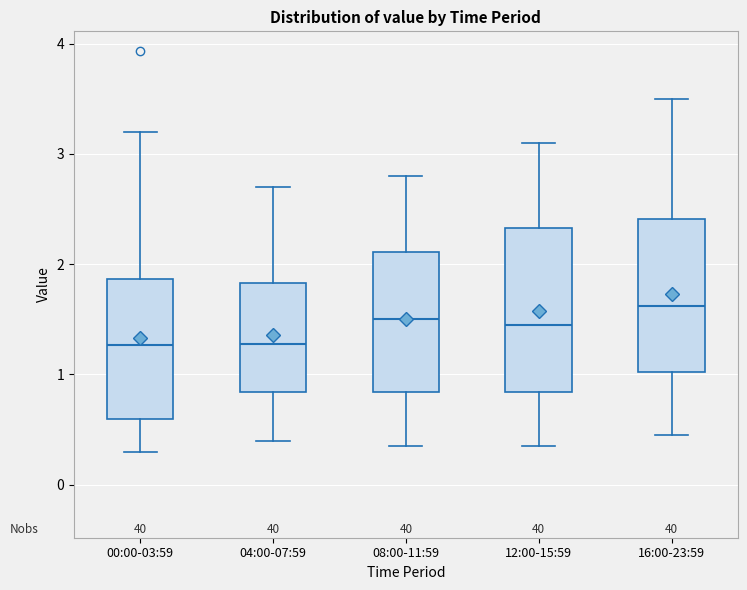

Reading left to right, transcribe this box plot: for each box, give where its median line is, the range the box spans, and where its two whiskers end, as read against the y-axis. The values are not printed on the chart, so give them approximately, as read against the axis.

00:00-03:59: median 1.3, box 0.6 to 1.9, whiskers 0.3 to 3.2
04:00-07:59: median 1.3, box 0.8 to 1.8, whiskers 0.4 to 2.7
08:00-11:59: median 1.5, box 0.8 to 2.1, whiskers 0.4 to 2.8
12:00-15:59: median 1.5, box 0.8 to 2.3, whiskers 0.4 to 3.1
16:00-23:59: median 1.6, box 1.0 to 2.4, whiskers 0.5 to 3.5